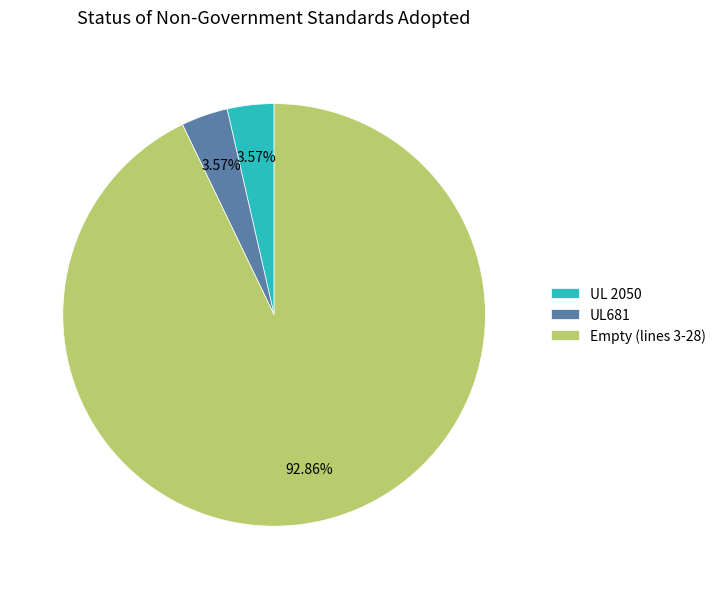

To the nearest percent, what is the difference between the largest and smallest slice percentages?

89%